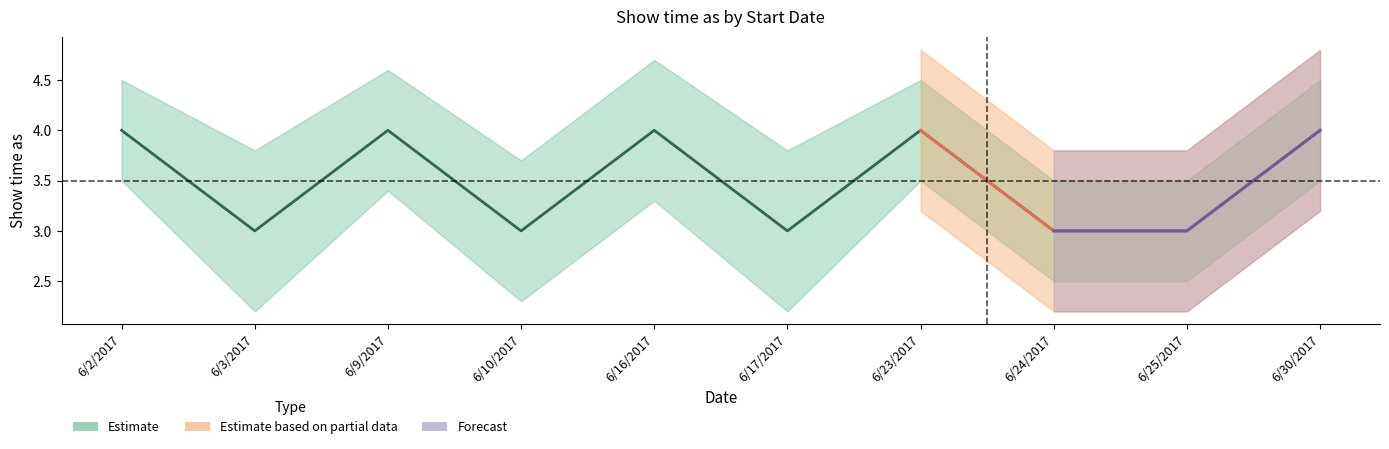

Is it true that Forecast equals -3 at 6/2/2017?

False